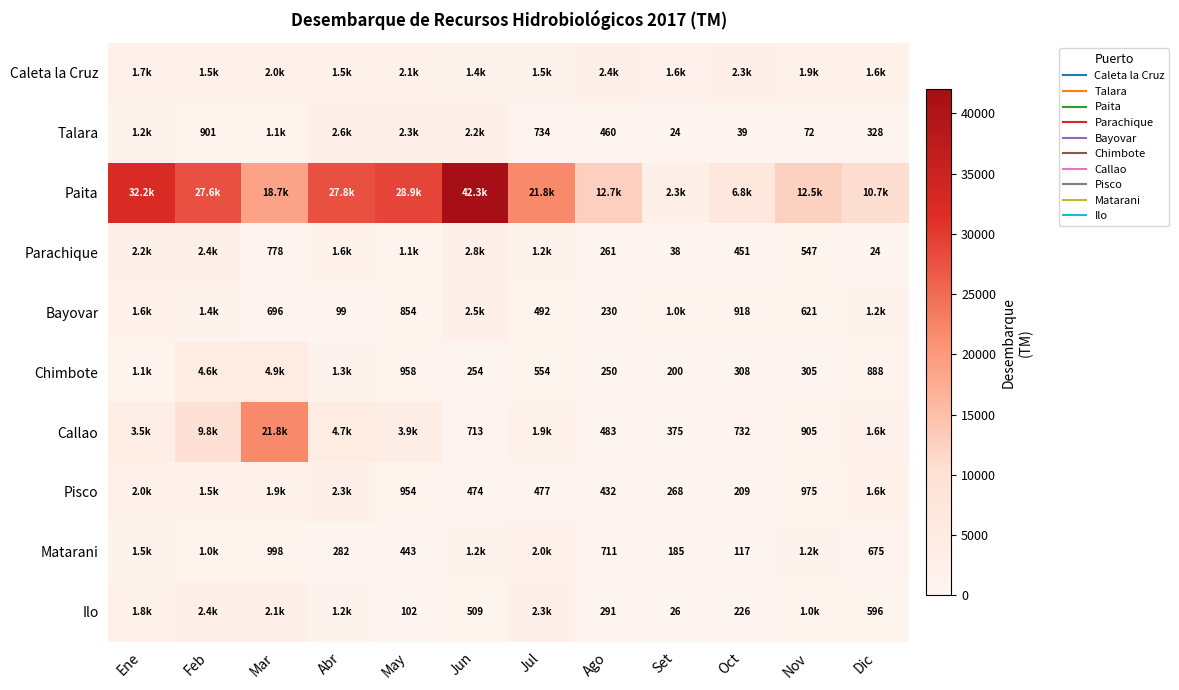

Which series has the widest spread of values?

Paita